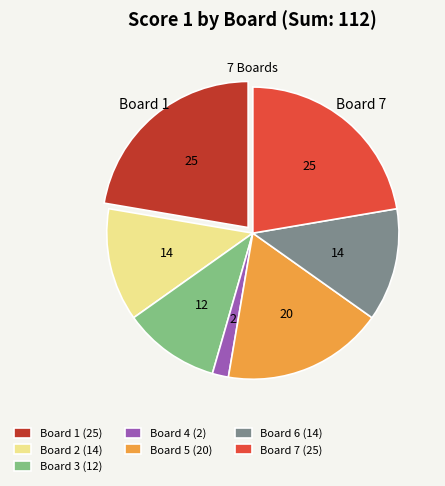

Is it true that Board 4 (2) is 2% of the pie?

True